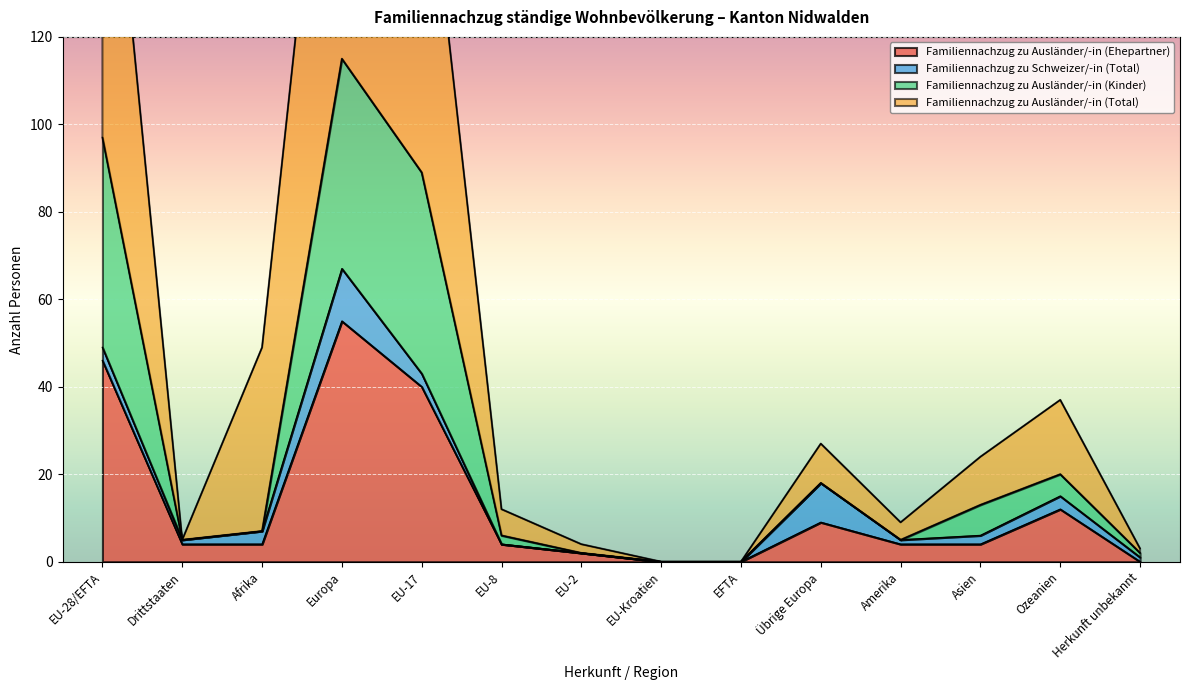

What is the sum of all Familiennachzug zu Ausländer/-in (Ehepartner) values?

184